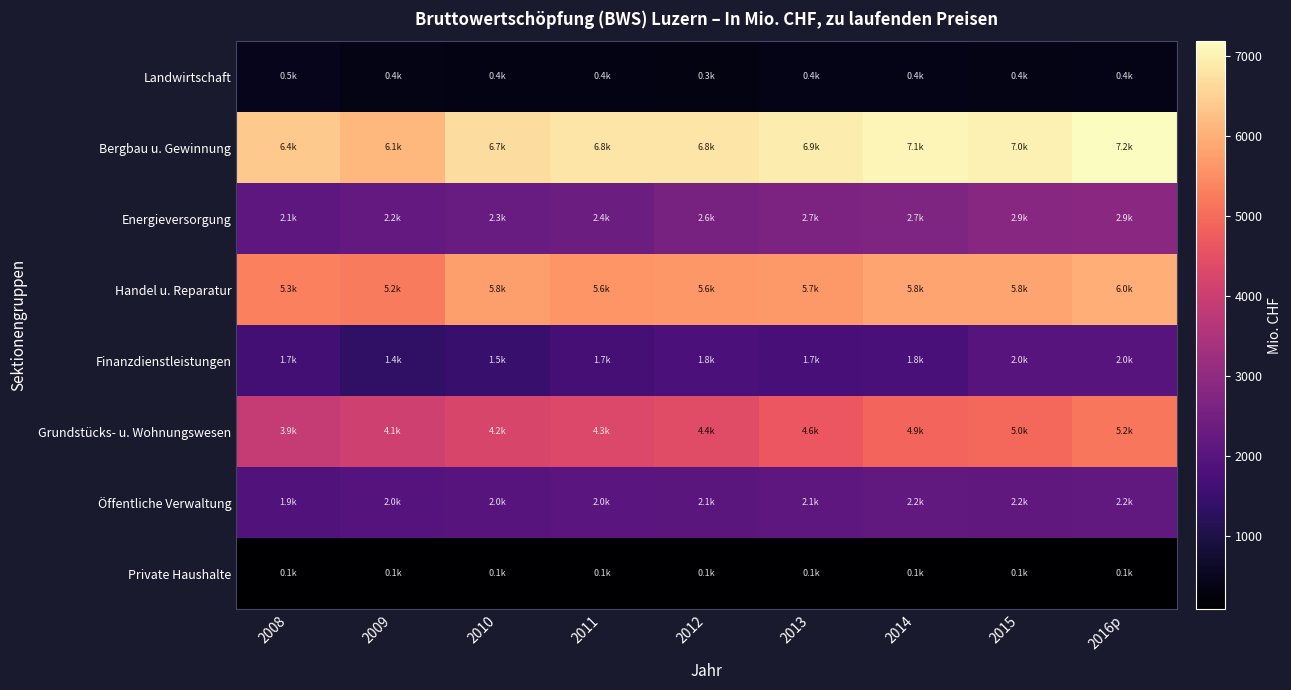

Reading left to right, extract all data points from this chart.

Landwirtschaft: 2008=477.9	2009=389.0	2010=366.9	2011=365.7	2012=337.8	2013=420.9	2014=423.7	2015=379.5	2016p=399.2
Bergbau u. Gewinnung: 2008=6384.4	2009=6117.7	2010=6690.8	2011=6819.7	2012=6816.0	2013=6925.4	2014=7053.5	2015=7010.3	2016p=7184.5
Energieversorgung: 2008=2127.6	2009=2217.0	2010=2302.8	2011=2374.1	2012=2562.3	2013=2664.3	2014=2683.0	2015=2850.1	2016p=2897.4
Handel u. Reparatur: 2008=5309.4	2009=5220.5	2010=5759.9	2011=5612.8	2012=5647.8	2013=5666.8	2014=5841.5	2015=5837.9	2016p=5993.2
Finanzdienstleistungen: 2008=1654.2	2009=1357.7	2010=1478.4	2011=1683.5	2012=1797.6	2013=1725.2	2014=1752.1	2015=1987.7	2016p=1988.3
Grundstücks- u. Wohnungswesen: 2008=3914.2	2009=4064.5	2010=4236.8	2011=4305.3	2012=4412.5	2013=4646.6	2014=4898.6	2015=4963.5	2016p=5182.6
Öffentliche Verwaltung: 2008=1909.9	2009=1963.8	2010=1986.2	2011=2048.1	2012=2082.4	2013=2134.1	2014=2177.2	2015=2166.0	2016p=2191.8
Private Haushalte: 2008=94.6	2009=93.9	2010=92.9	2011=92.5	2012=95.7	2013=94.0	2014=98.6	2015=103.6	2016p=107.8